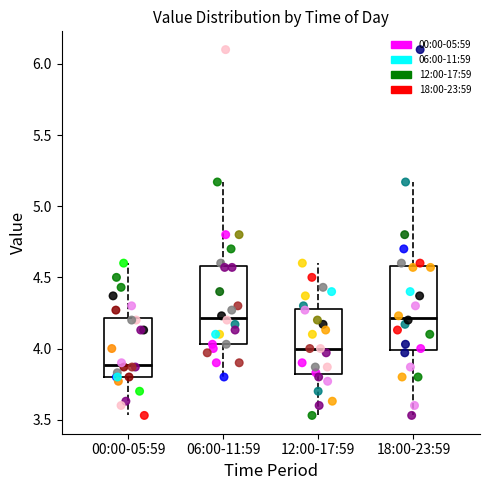

Reading left to right, read every box against the y-axis: the position of its median line, the range the box covers, and the ends of its whiskers. The values are not printed on the chart, so give them approximately, as read against the axis.

00:00-05:59: median 3.90, box 3.80 to 4.20, whiskers 3.55 to 4.60
06:00-11:59: median 4.20, box 4.05 to 4.60, whiskers 3.80 to 5.15
12:00-17:59: median 4.00, box 3.80 to 4.30, whiskers 3.55 to 4.60
18:00-23:59: median 4.20, box 4.00 to 4.60, whiskers 3.55 to 5.15